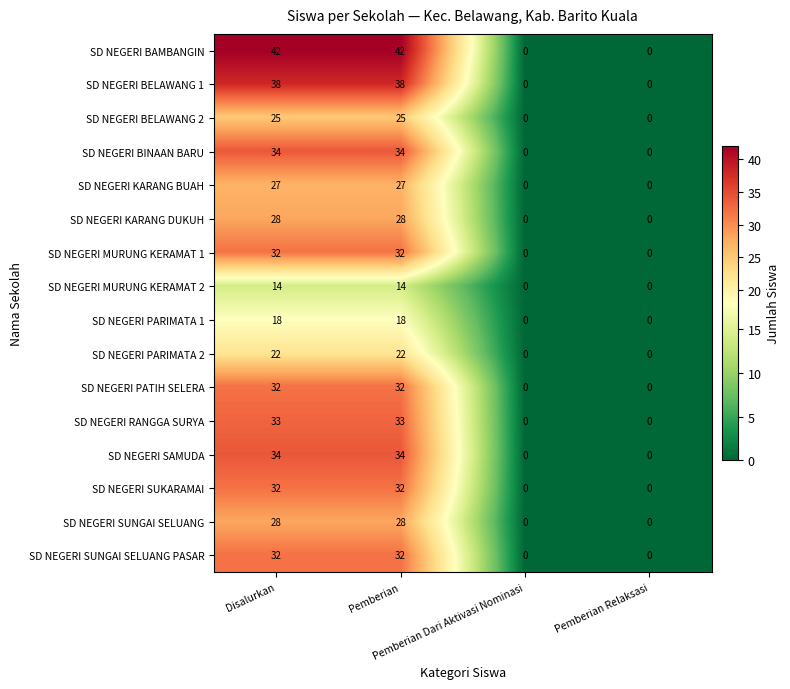

Count the SD NEGERI KARANG BUAH values in the range 0 to 27.

4